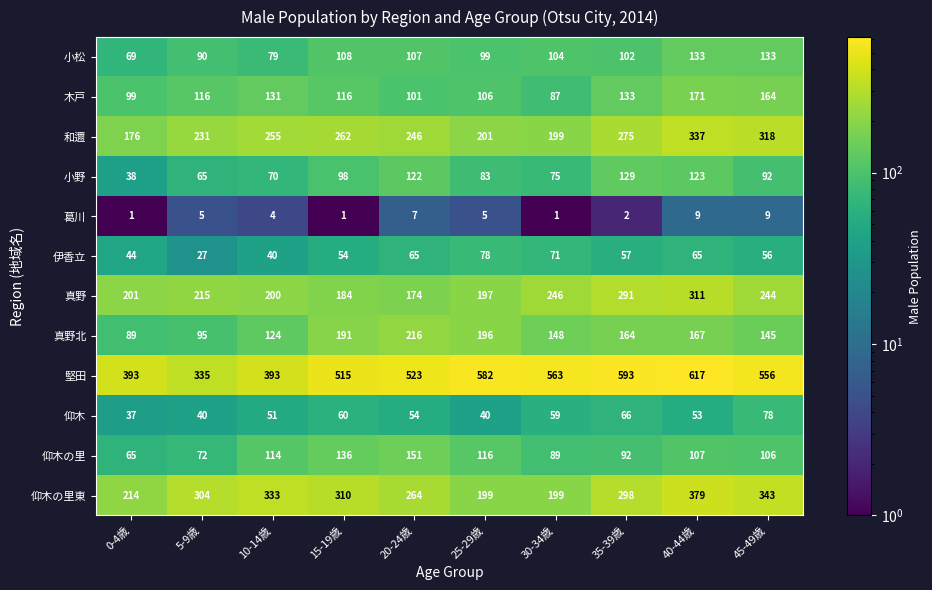

What is the difference between the second highest and minimum values in the 葛川 series?

8